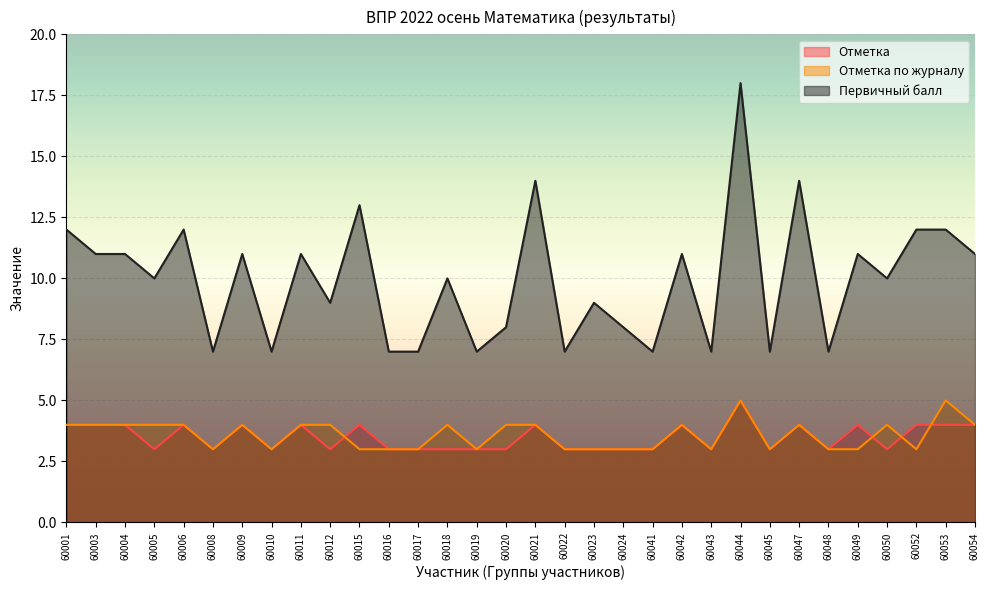

True or false: Первичный балл and Отметка intersect in this chart.

False